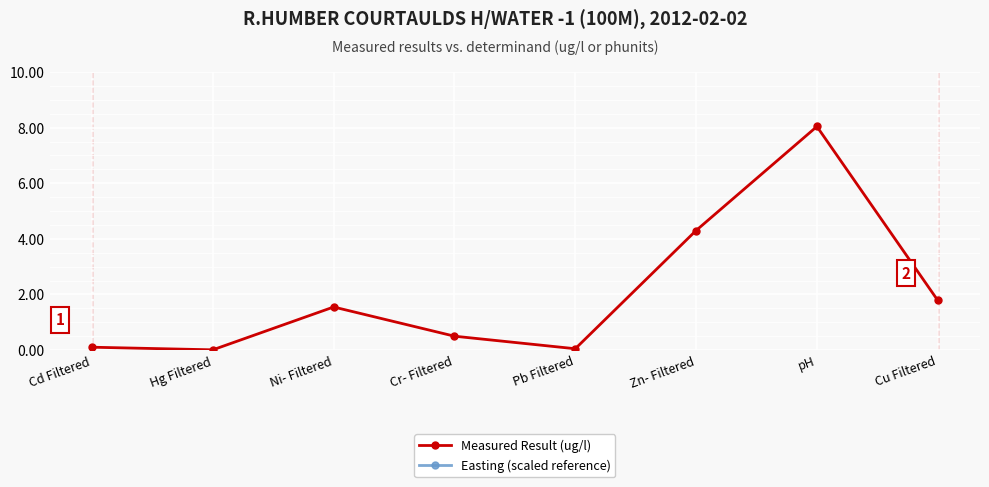

What is the difference between the Measured Result (ug/l) values at Zn- Filtered and Ni- Filtered?

2.8